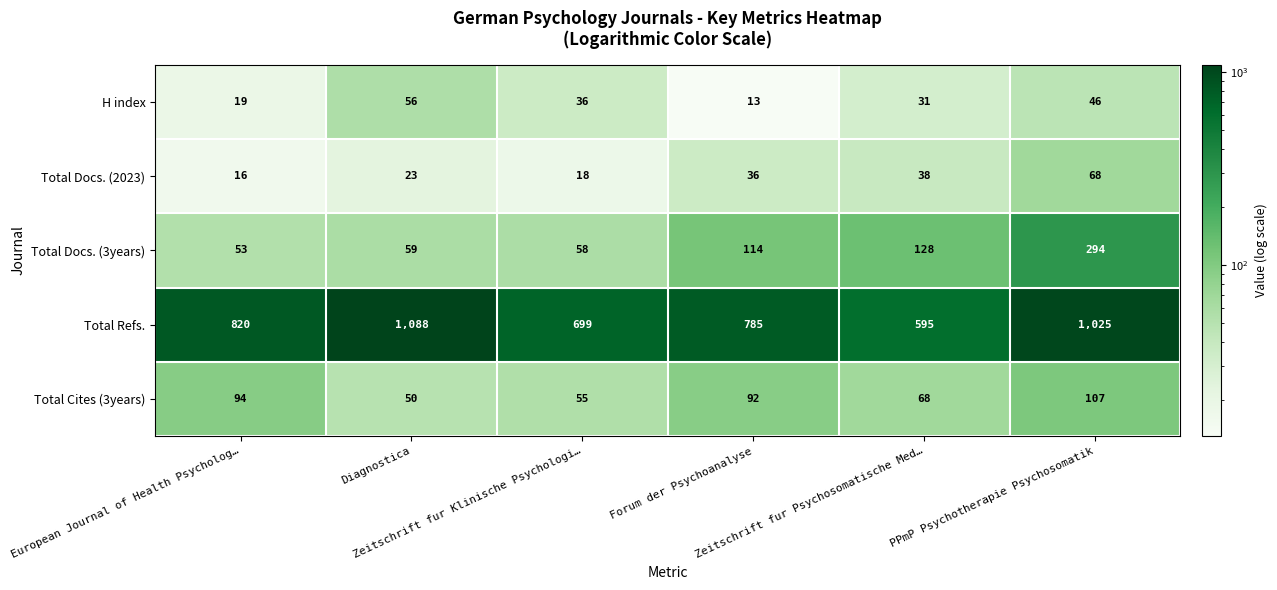

Rank the series at Forum der Psychoanalyse from highest to lowest value.

Total Refs., Total Docs. (3years), Total Cites (3years), Total Docs. (2023), H index